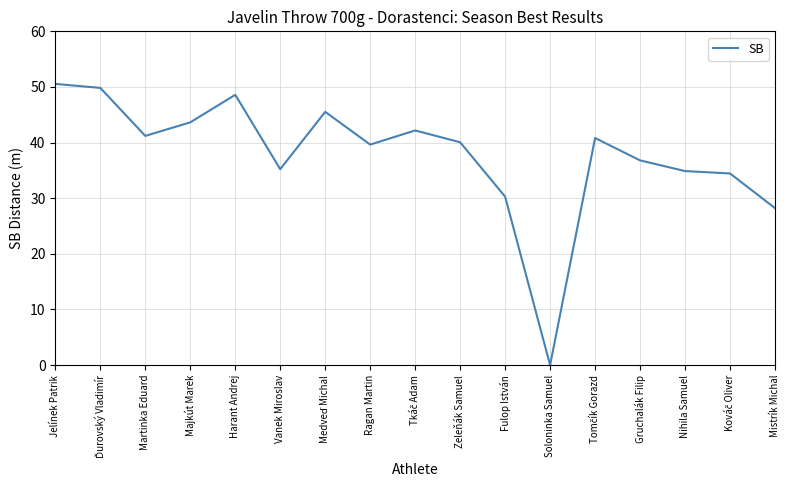

Is it true that the value at Majkút Marek is 71.6?

False